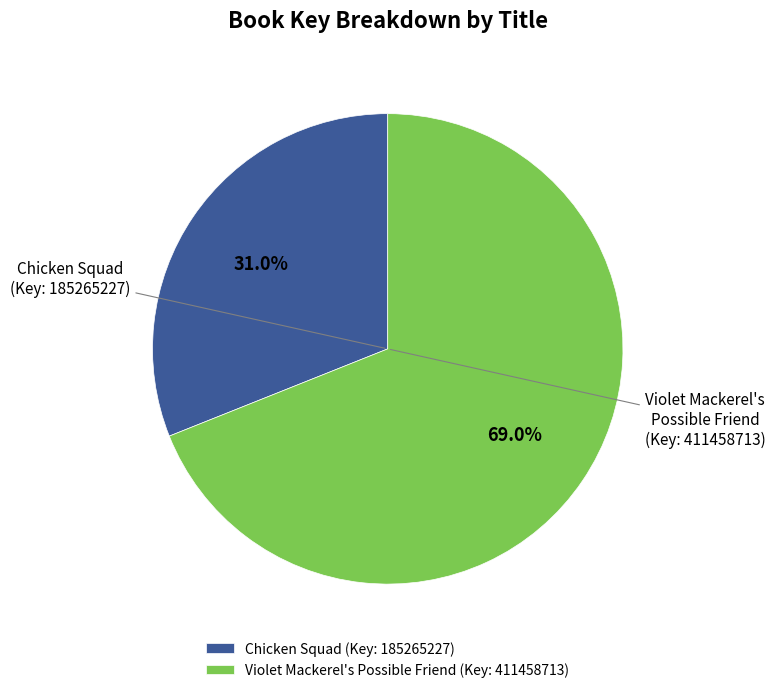

Count the number of slices in the pie.

2